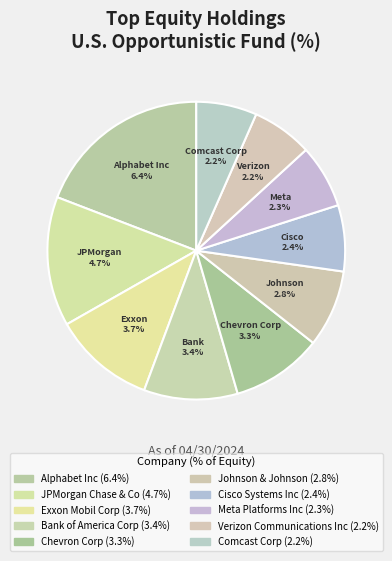

What is the ratio of the value at Cisco Systems Inc to the value at Meta Platforms Inc?

1.0